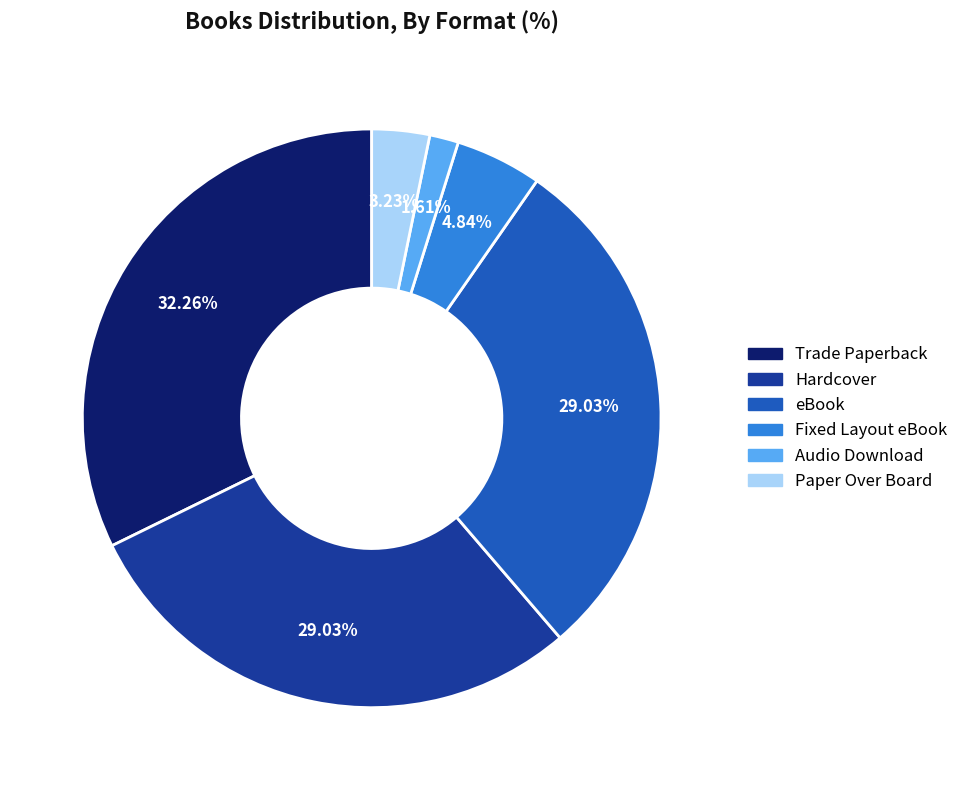

What is the ratio of the value at eBook to the value at Trade Paperback?

0.9